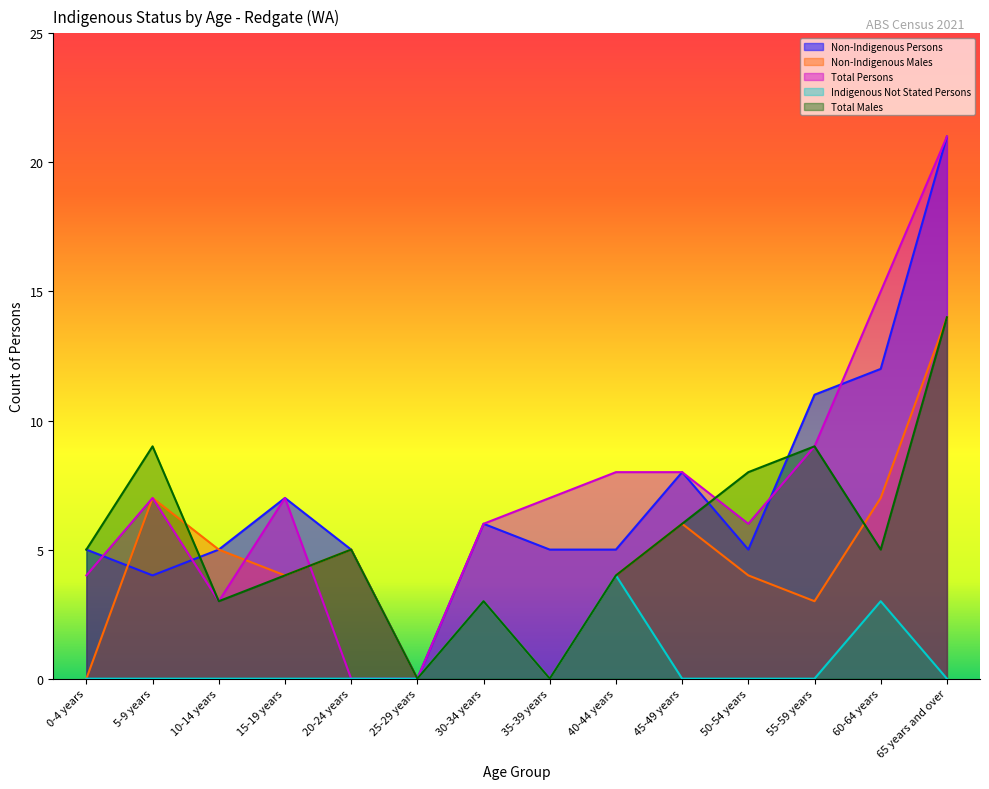

What is the total value across all series at 65 years and over?

70